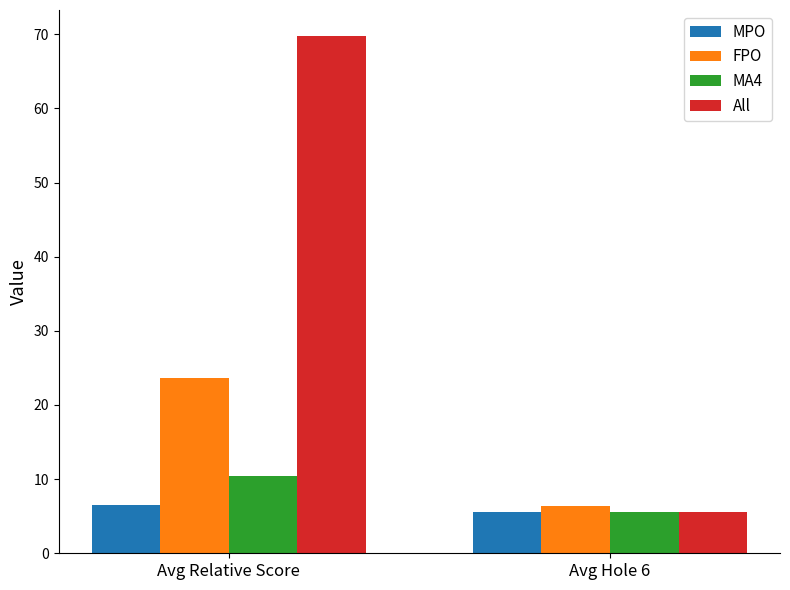

How many distinct data groups are displayed?

4